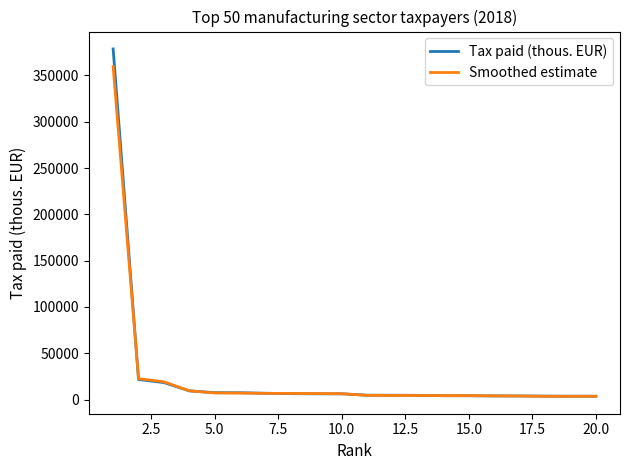

Which series has the widest spread of values?

Tax paid (thous. EUR)